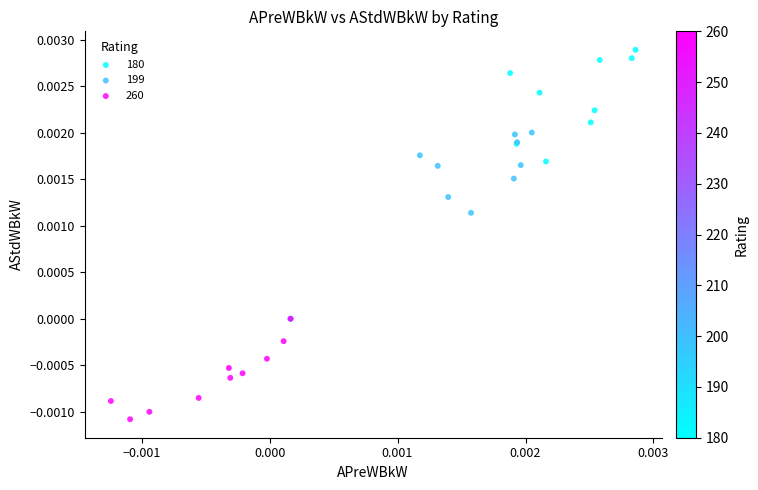

Which series reaches the minimum Y coordinate?

260